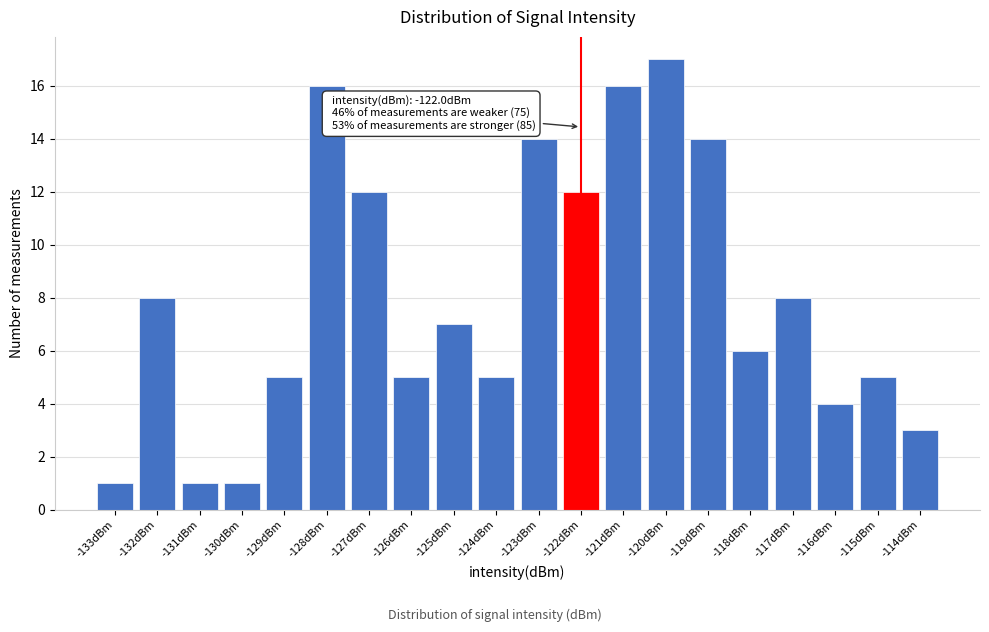

Reading right to left, transcribe all the data shown in this chart.

3	5	4	8	6	14	17	16	12	14	5	7	5	12	16	5	1	1	8	1